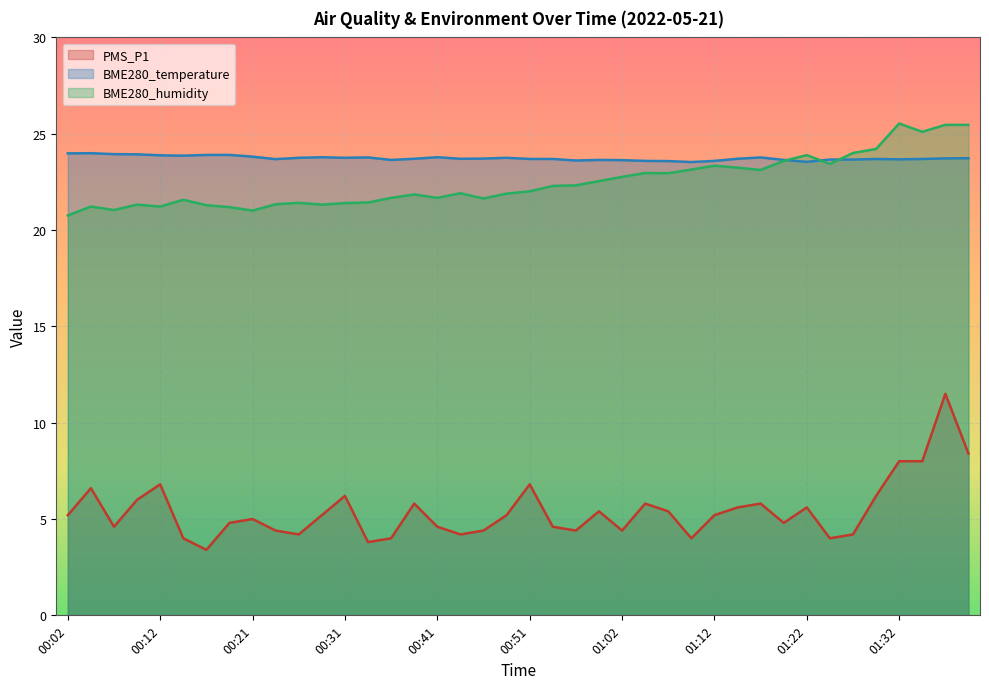

Between which two adjacent categories do BME280_temperature and BME280_humidity first intersect?

01:20 and 01:22